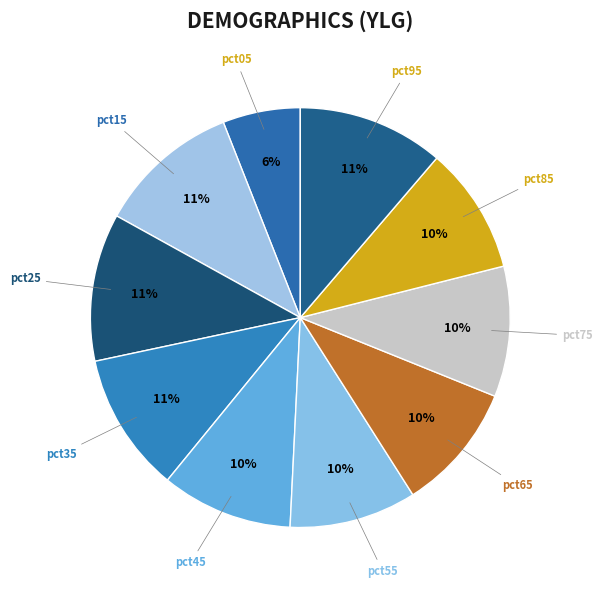

Is it true that pct65 is 18% of the pie?

False